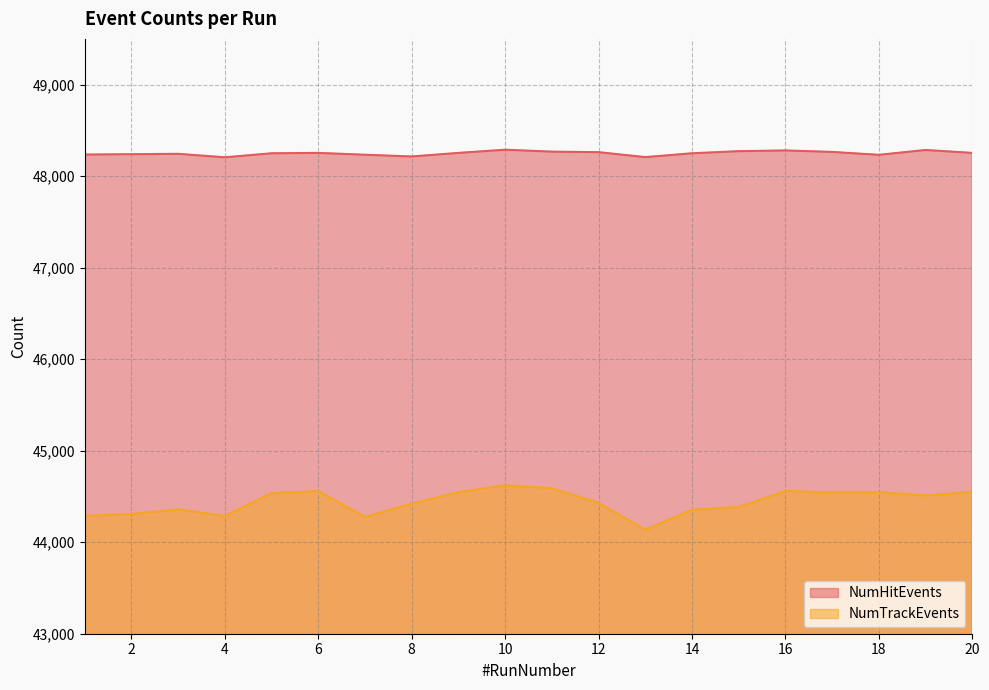

The NumTrackEvents series shows 44549 at 20. True or false?

True